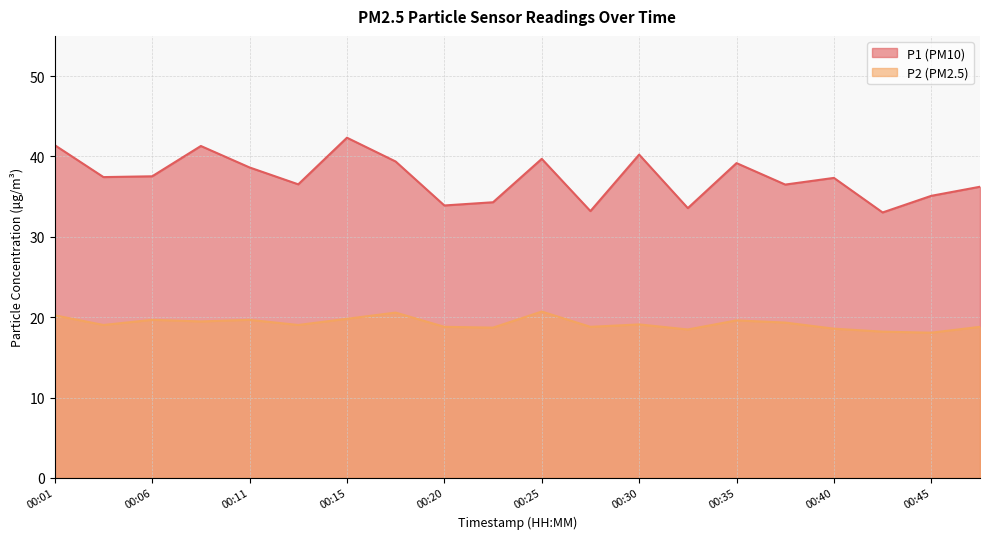

What is the sum of all P1 values?

746.8